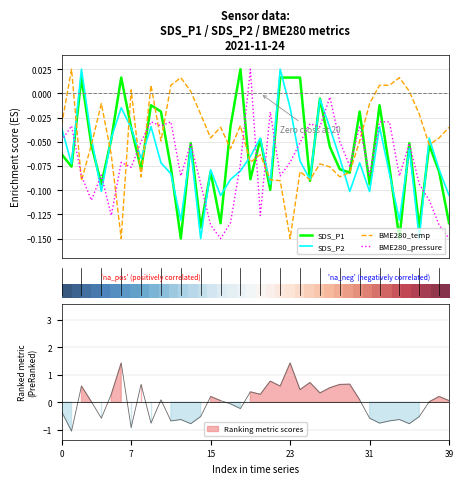

Between 8 and 12, which is larger?

8